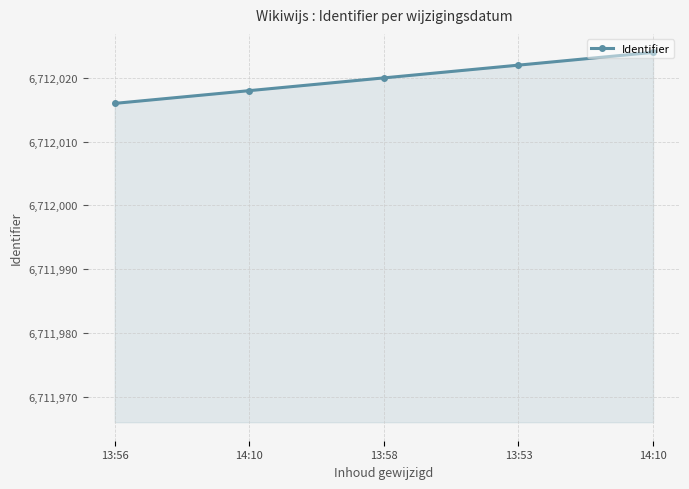

Does the chart have visible grid lines?

Yes